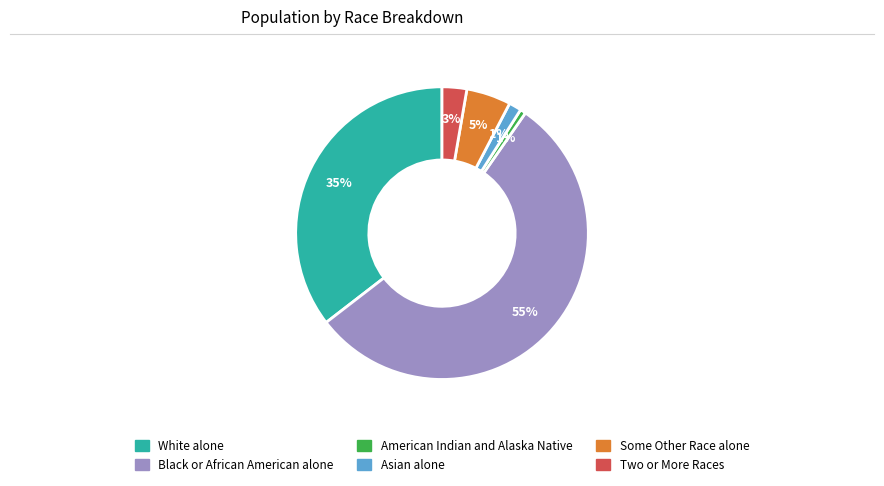

Which category accounts for the majority?

Black or African American alone